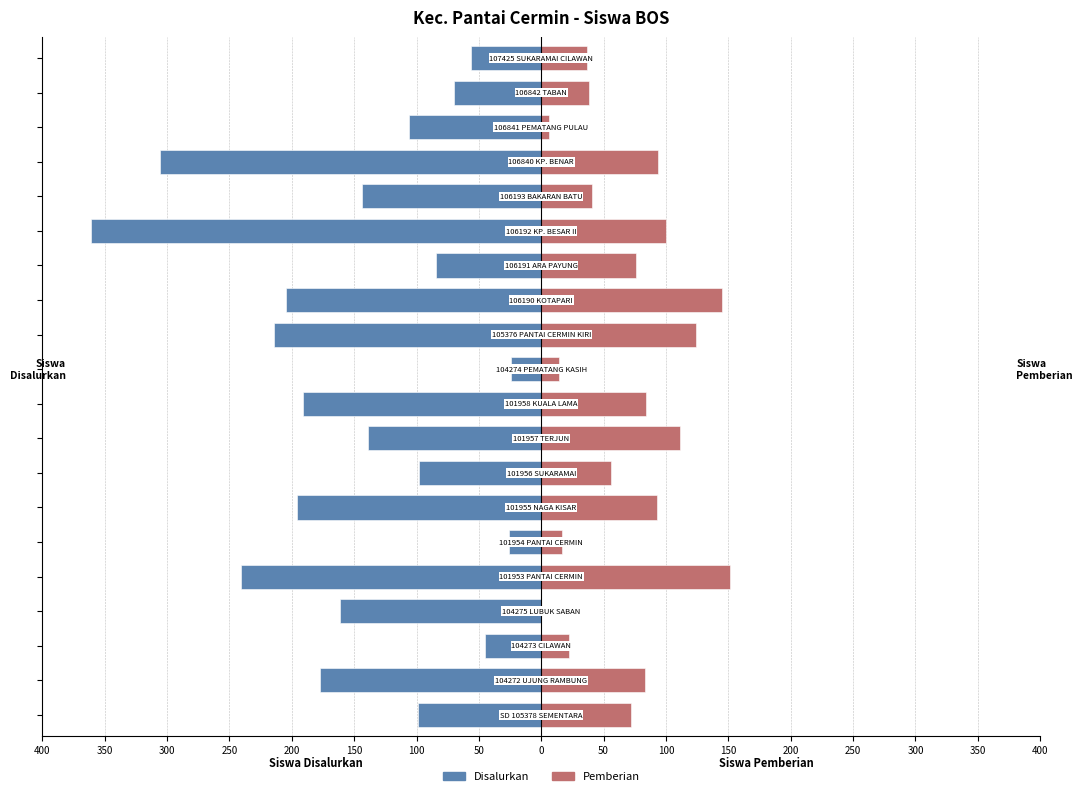

Reading right to left, transcribe all the data shown in this chart.

Disalurkan: -56	-70	-106	-306	-144	-361	-84	-205	-214	-24	-191	-139	-98	-196	-26	-241	-161	-45	-177	-99
Pemberian: 37	38	6	94	41	100	76	145	124	14	84	111	56	93	17	151	0	22	83	72